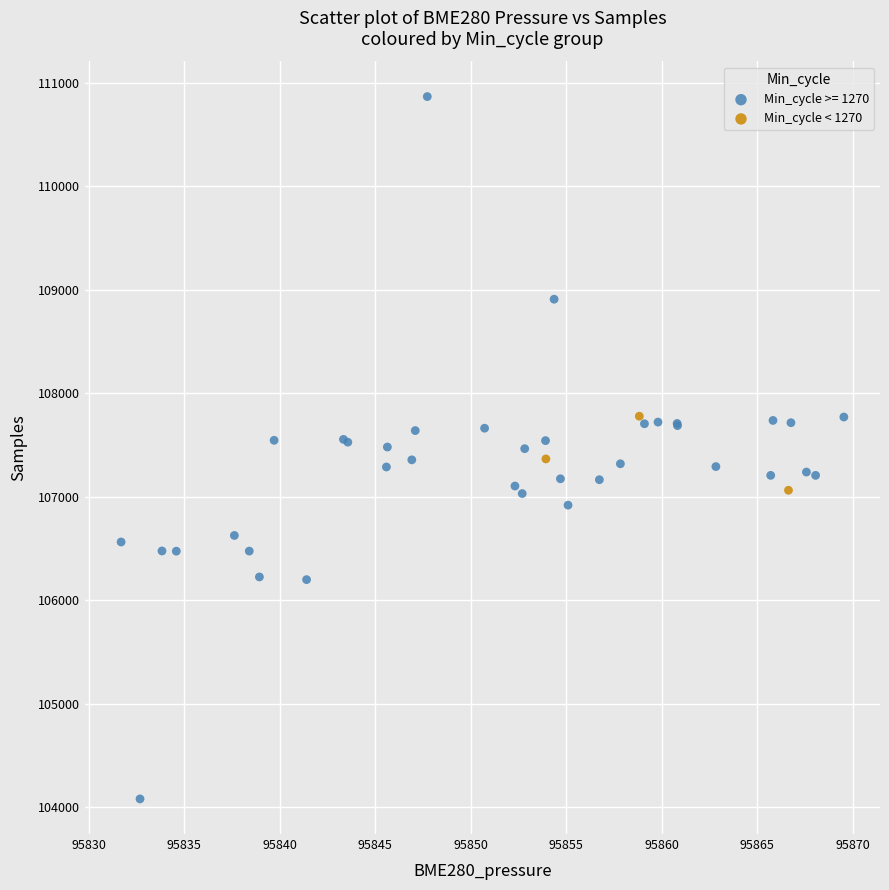

Which series reaches the maximum Y coordinate?

Min_cycle >= 1270